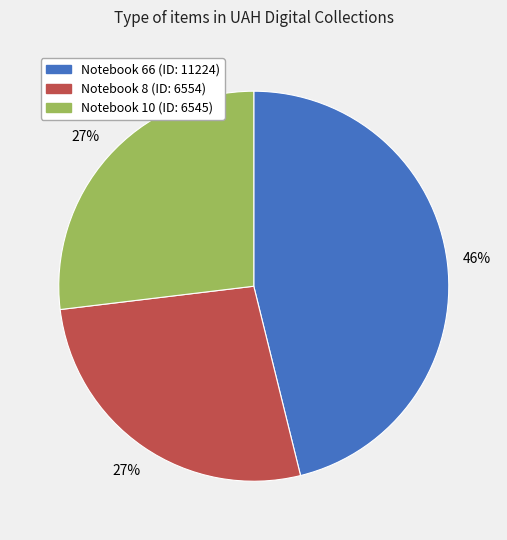

Is there a majority slice in this chart?

No